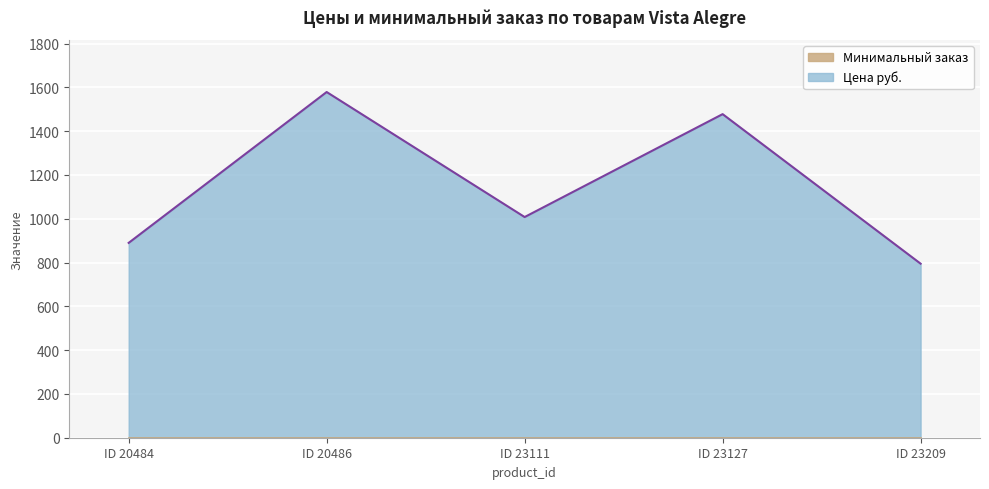

Count the values in the range 890 to 1478.

3